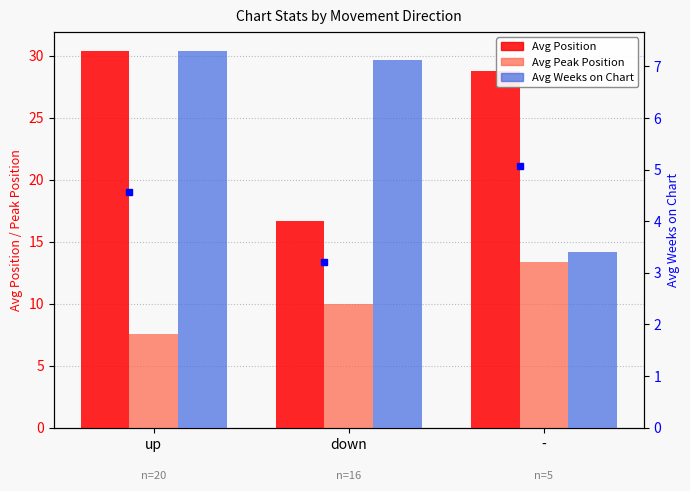

What is the total value across all series at down?

33.8